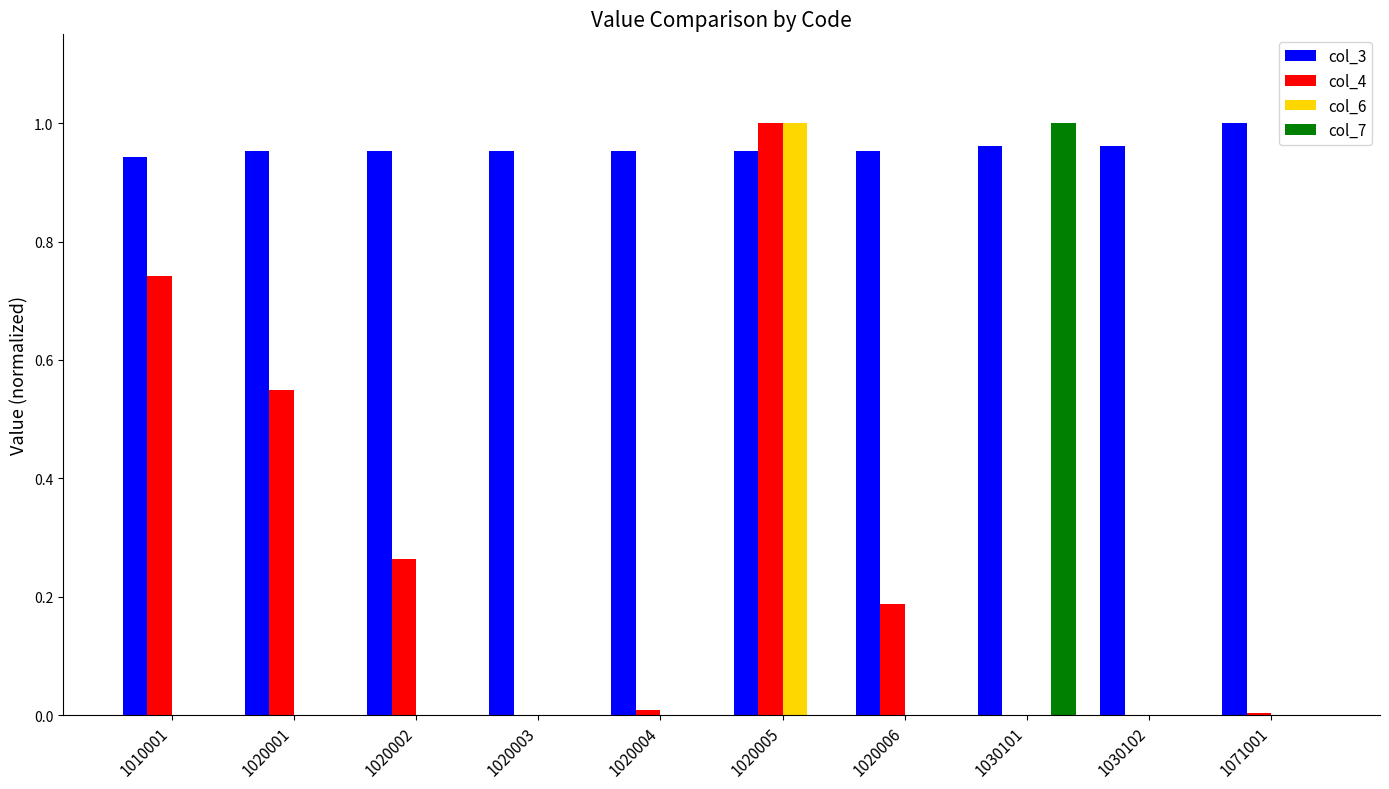

Which series has the largest total across all categories?

col_3